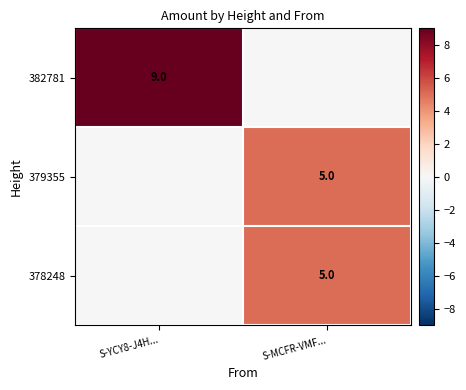

The value of 378248 at S-MCFR-VMF... is 5. True or false?

True